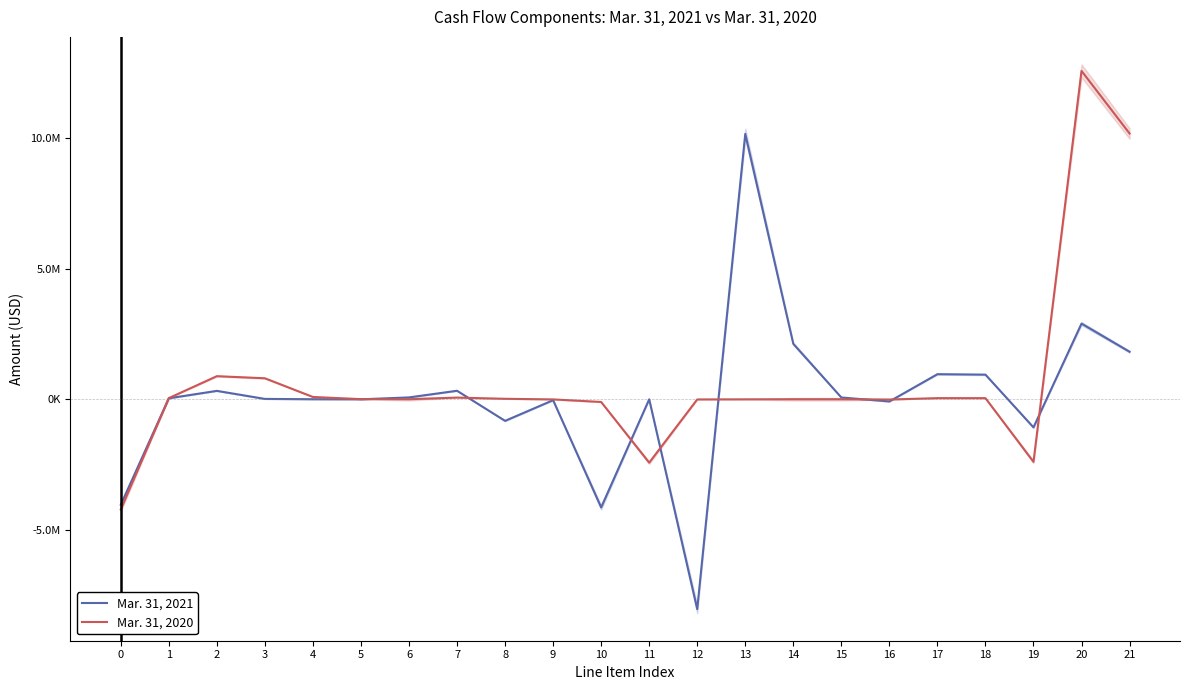

Between 3 and 11, which series saw the biggest shift?

Mar. 31, 2020